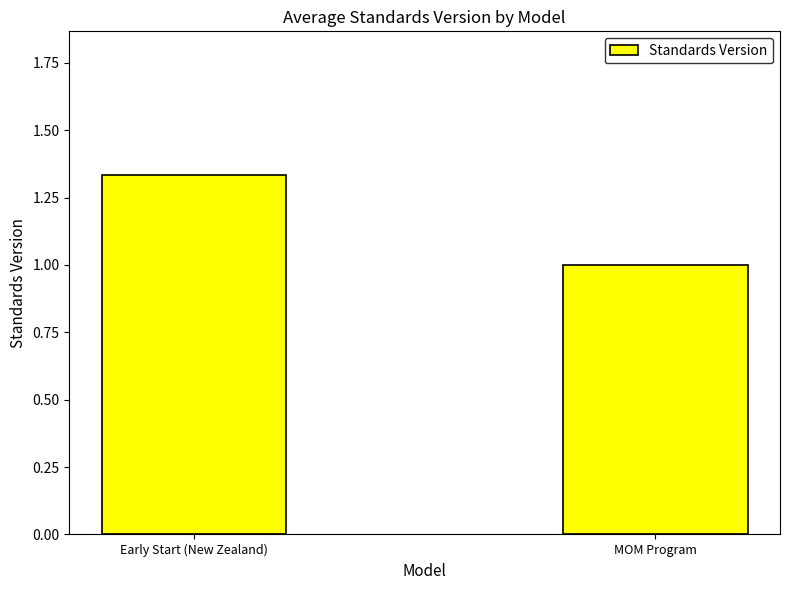

How many data points does each series have?

2